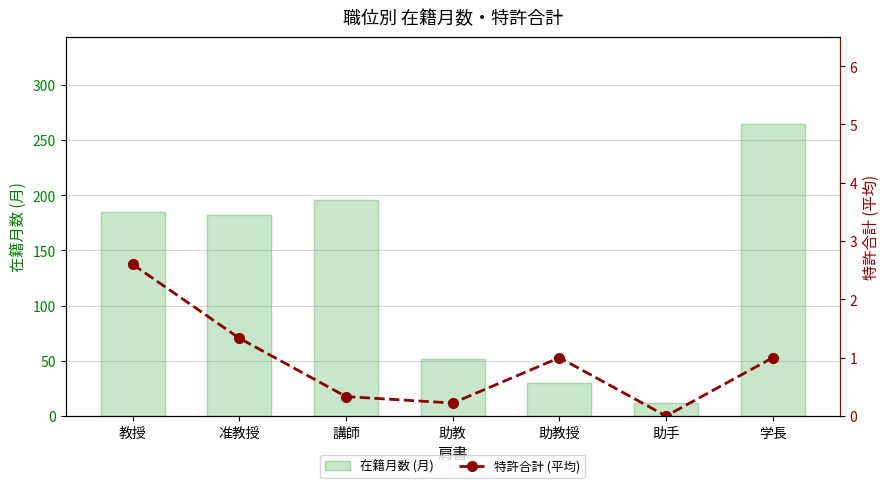

At which category is the sum across all series the highest?

学長